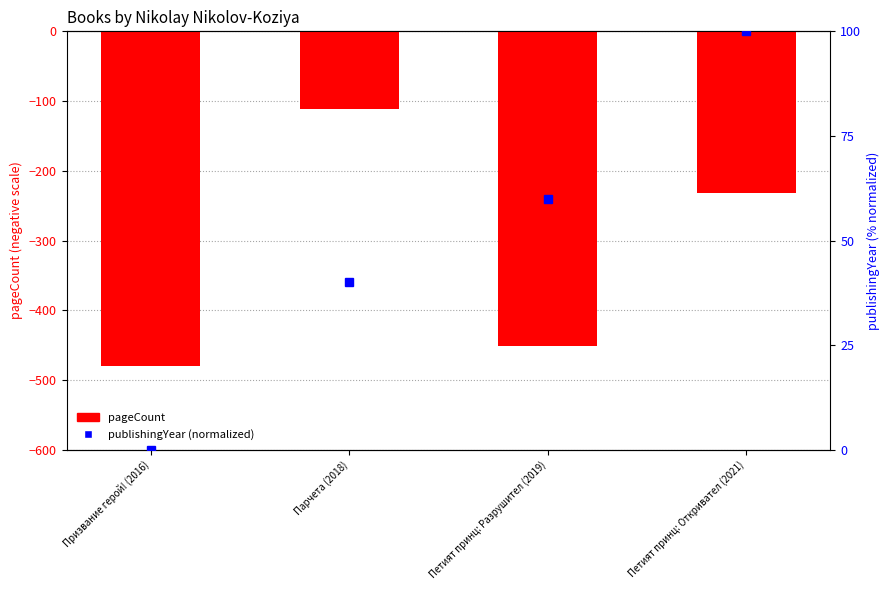

Is it true that the value at Парчета (2018) is -190?

False